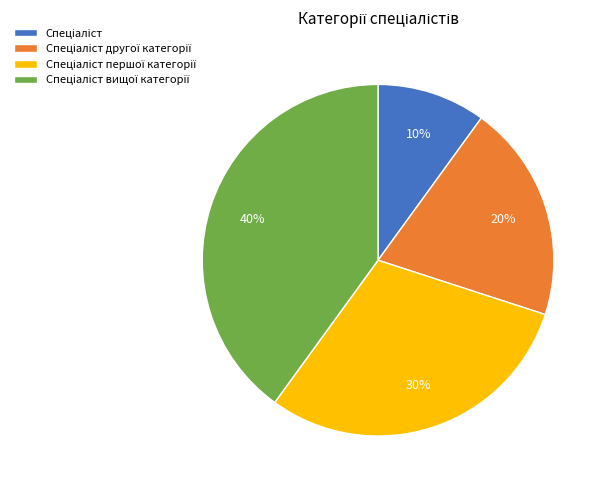

To the nearest percent, what is the difference between the largest and smallest slice percentages?

30%